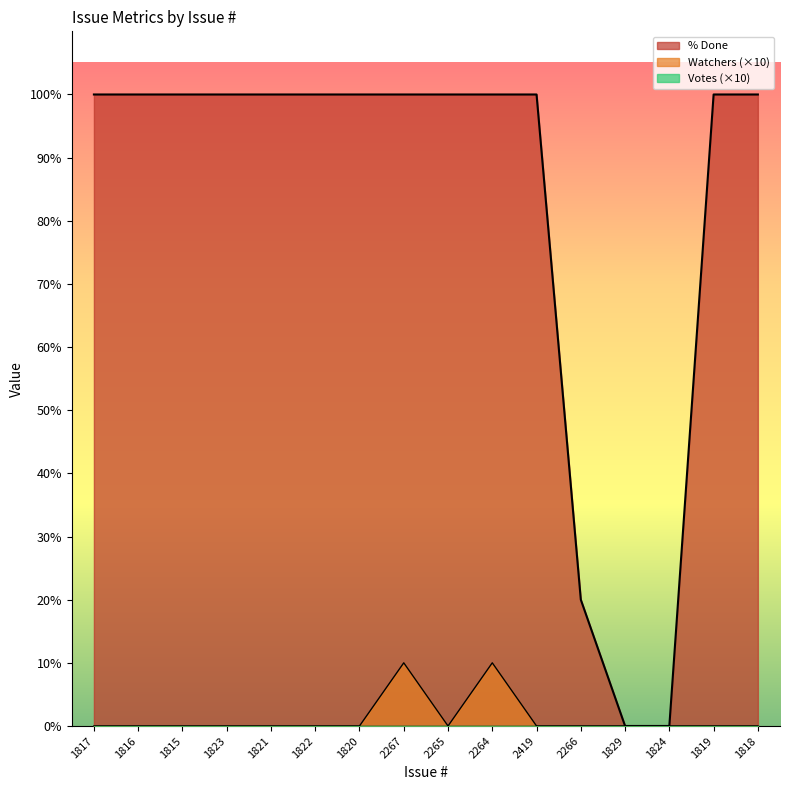

Reading left to right, transcribe all the data shown in this chart.

% Done: 100	100	100	100	100	100	100	100	100	100	100	20	0	0	100	100
Watchers: 0	0	0	0	0	0	0	10	0	10	0	0	0	0	0	0